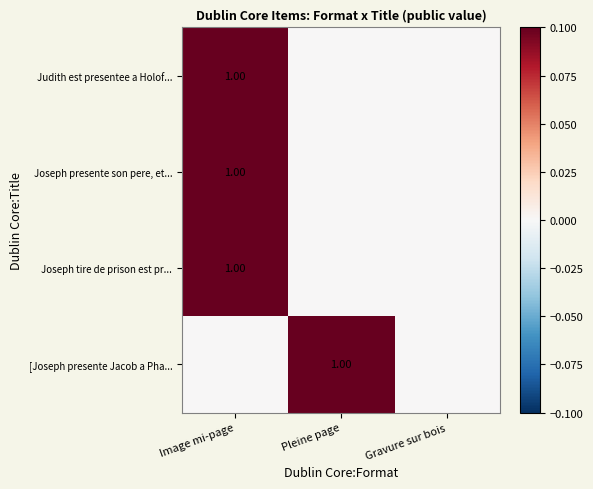

Which label corresponds to the largest value in the chart?

Image mi-page